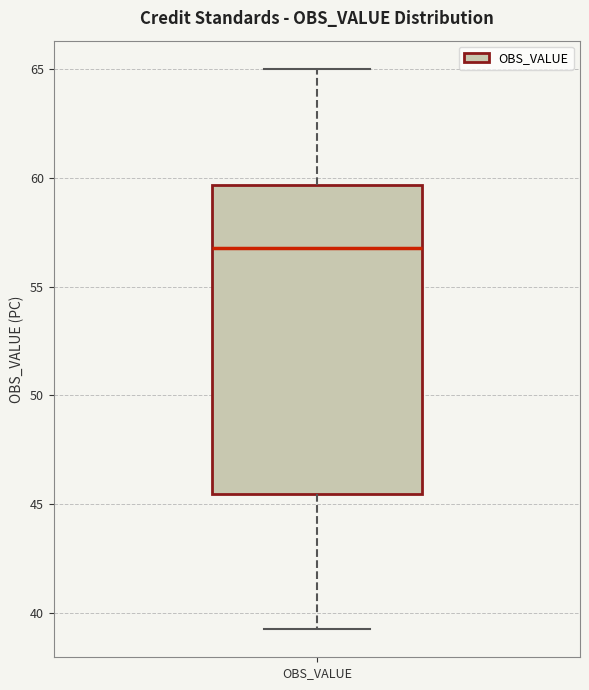

Where is the upper edge of the box for OBS_VALUE on the y-axis? The values are not printed on the chart, so give them approximately, as read against the axis.

59.5